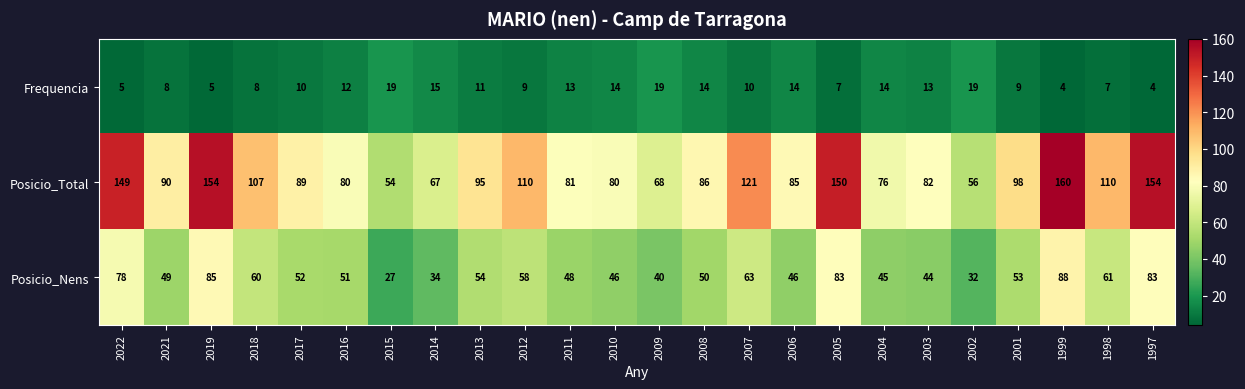

List the series in order of their overall mean, highest first.

Posicio_Total, Posicio_Nens, Frequencia